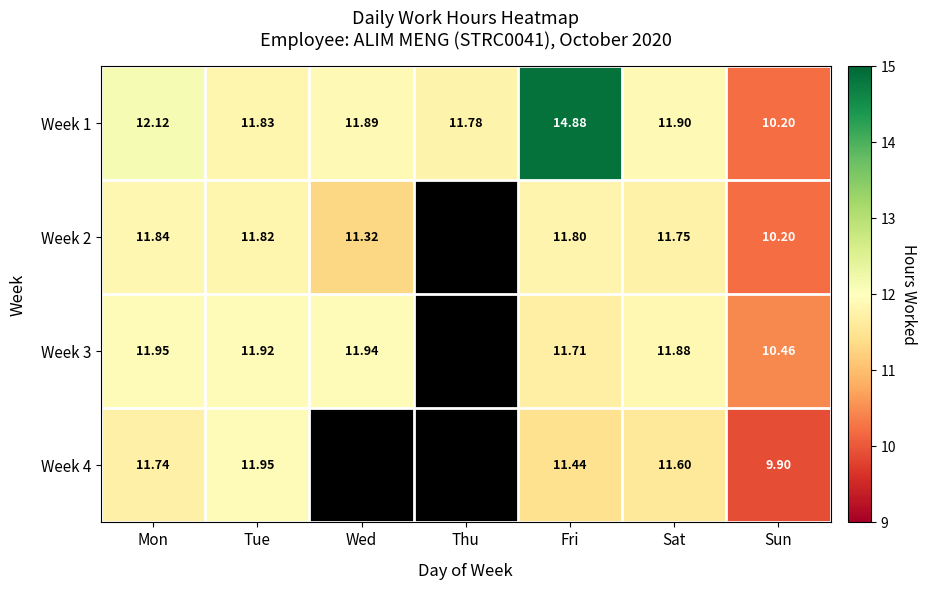

Is the value of Week 1 at Wed greater than the value of Week 4 at Fri?

Yes